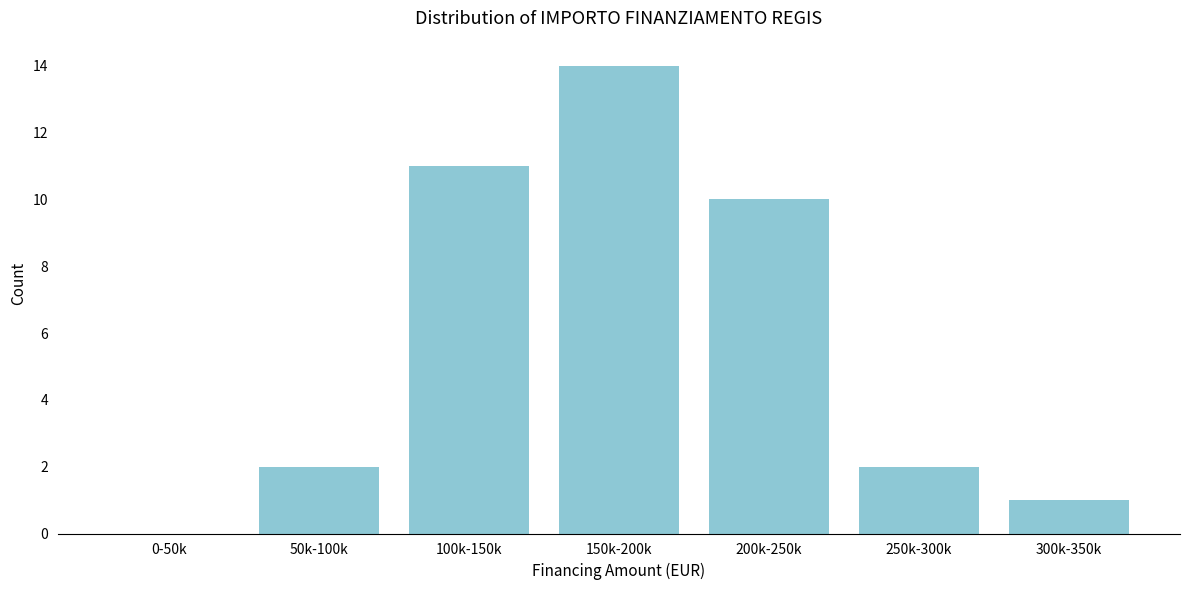

Reading left to right, extract all data points from this chart.

0-50k=0	50k-100k=2	100k-150k=11	150k-200k=14	200k-250k=10	250k-300k=2	300k-350k=1